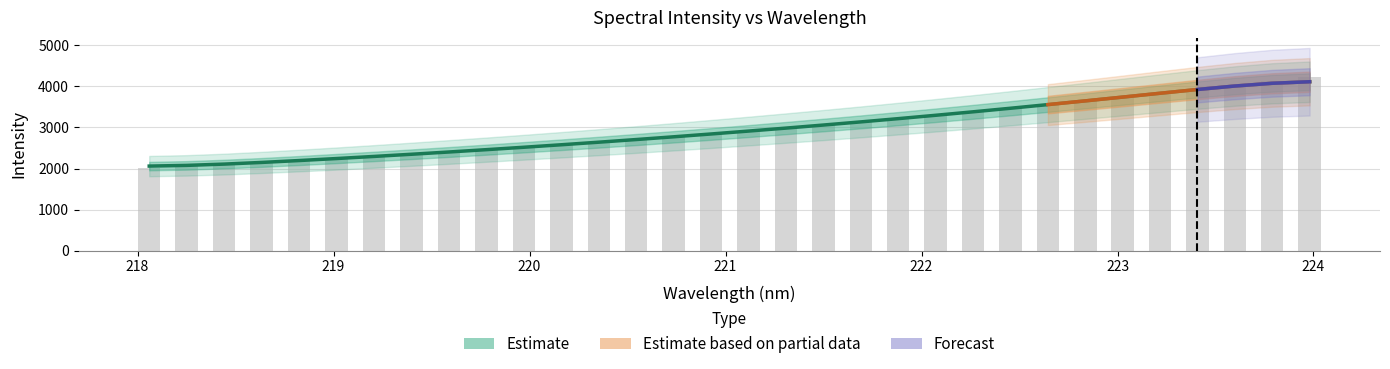

How many bars are there in total?

32